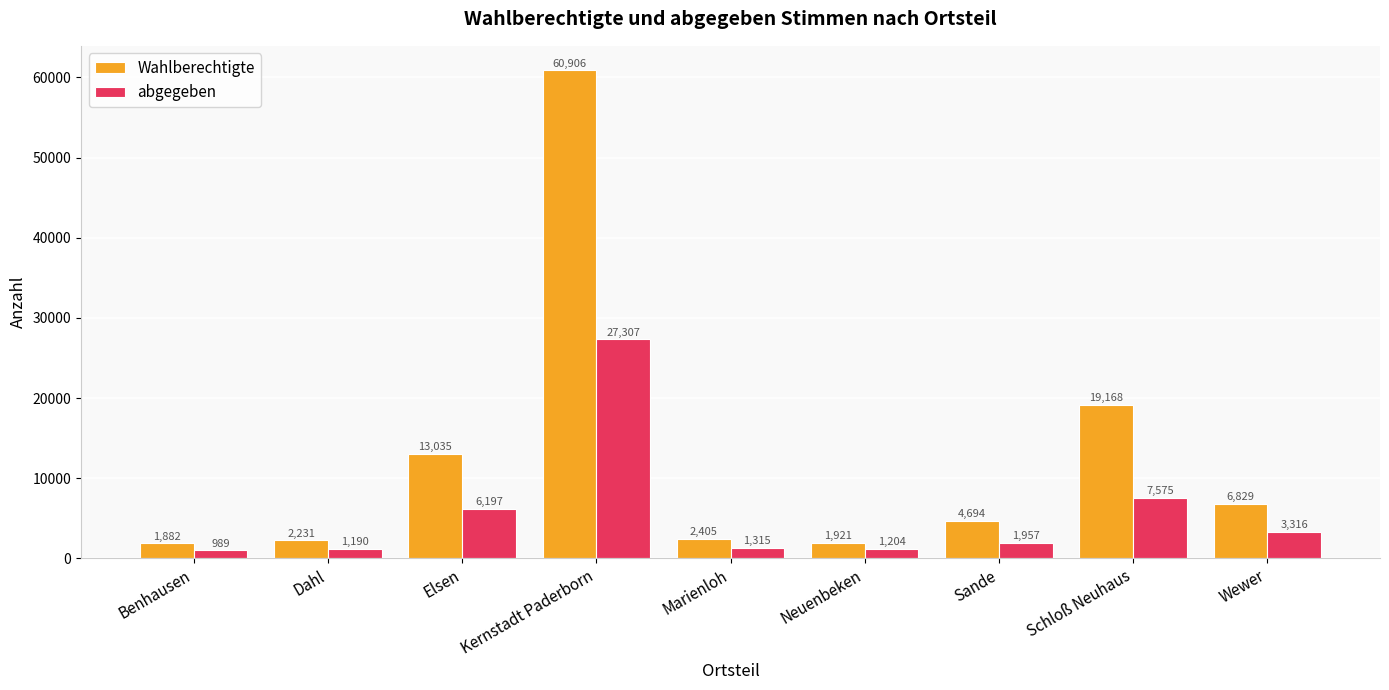

Does the chart contain stacked bars?

No